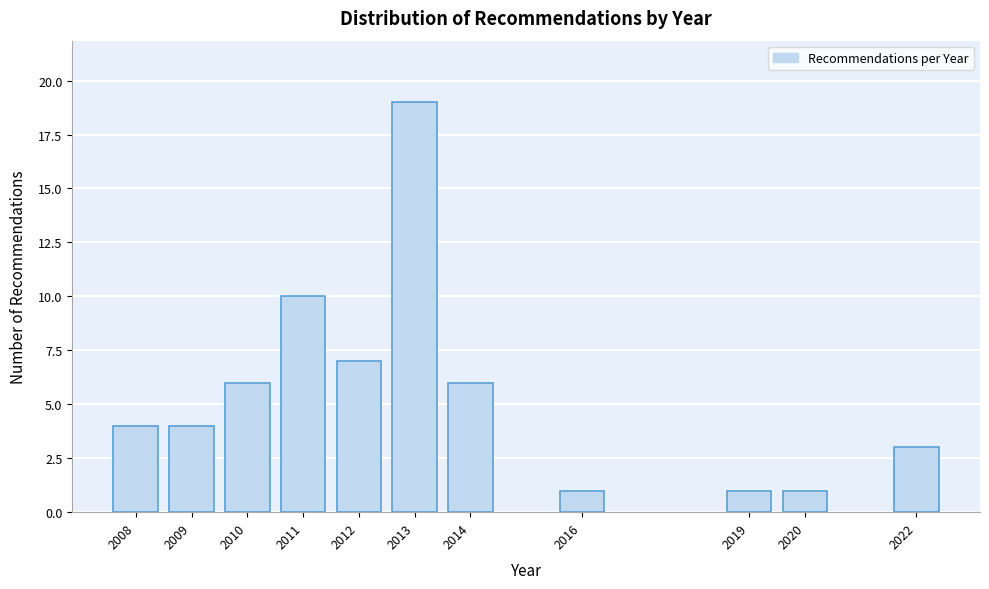

Reading left to right, transcribe all the data shown in this chart.

4	4	6	10	7	19	6	1	1	1	3